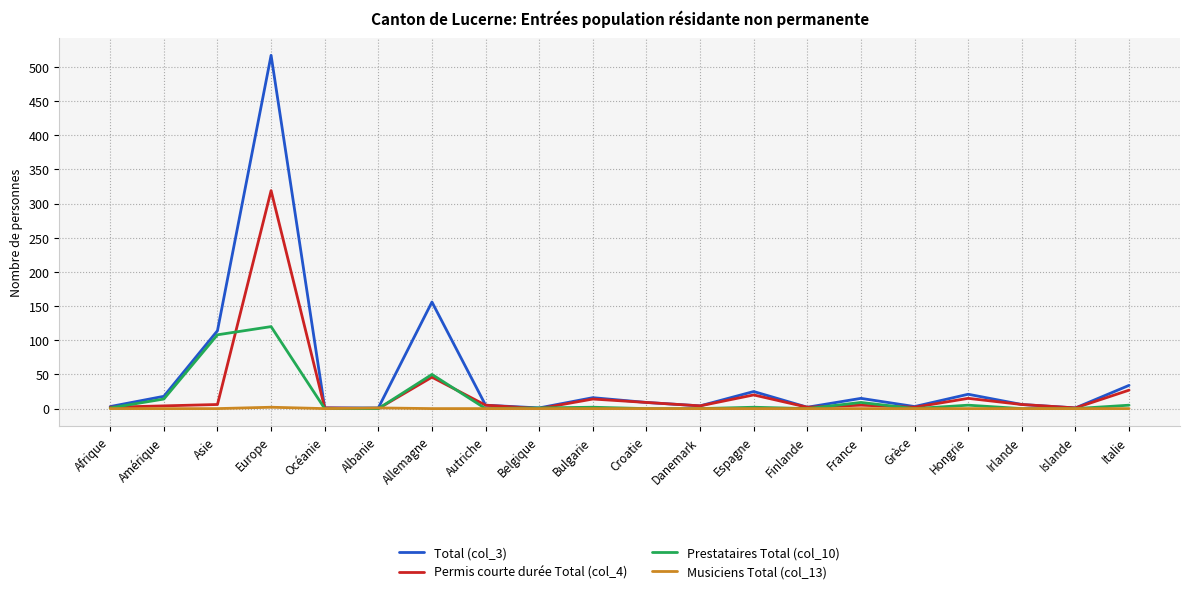

What position from the right is Allemagne?

14